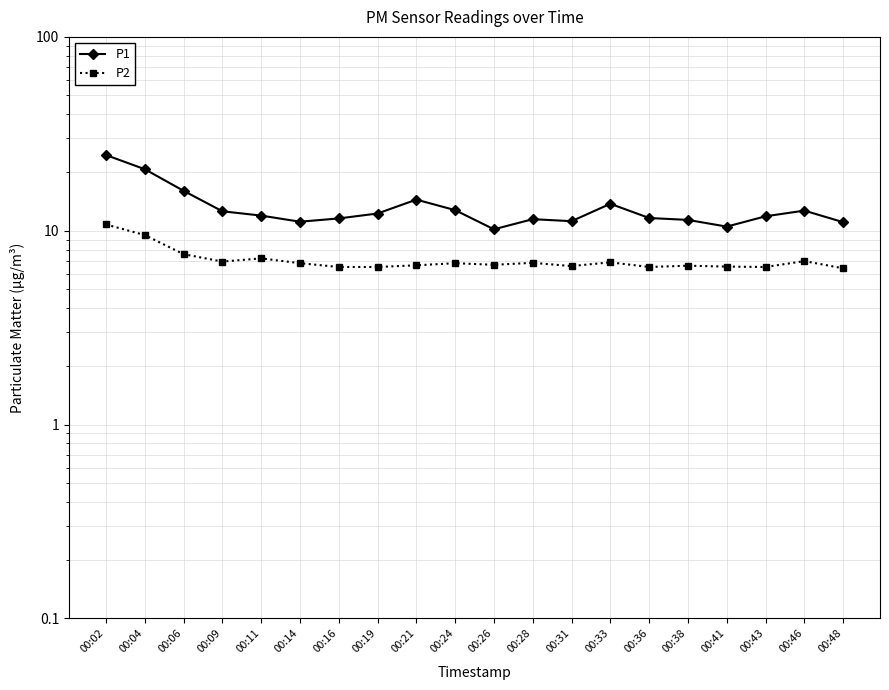

The P2 series shows 16.7 at 00:02. True or false?

False